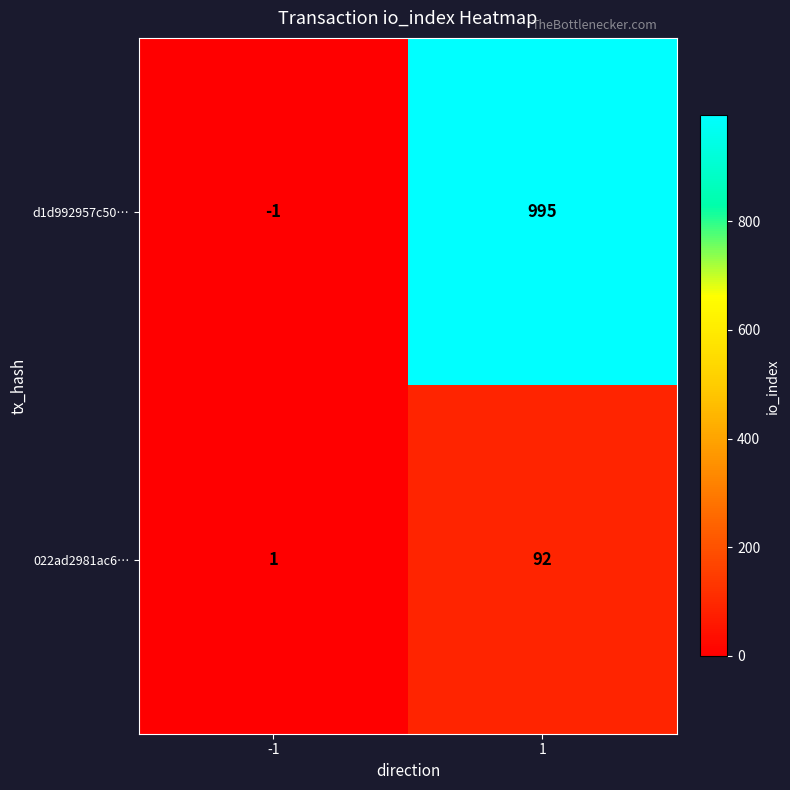

List the series in order of their peak value, highest first.

d1d992957c50…, 022ad2981ac6…